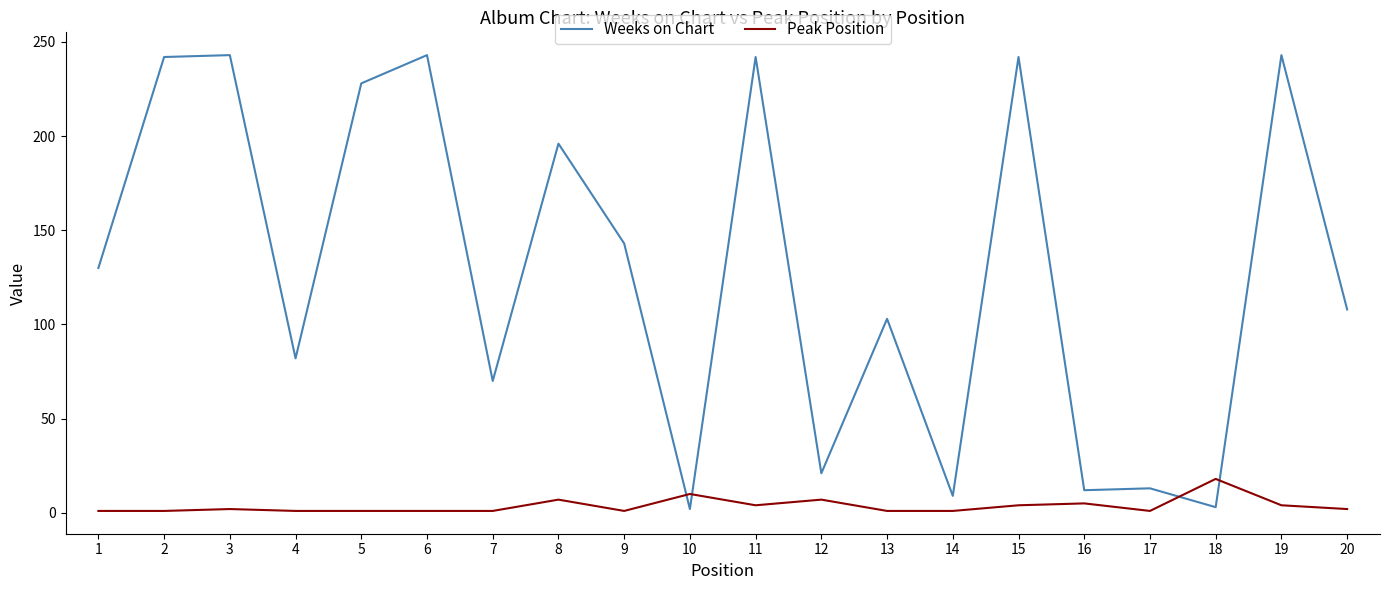

True or false: Weeks on Chart has a value of 242 at 15.

True